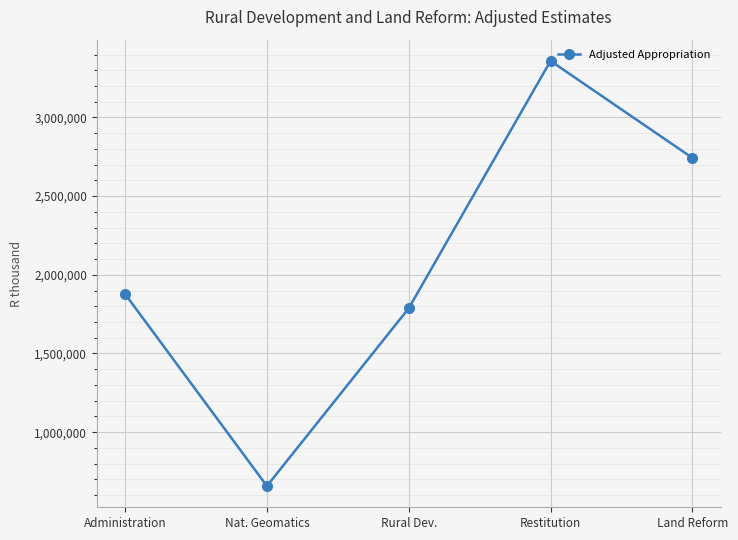

What is the value of the 5th point from the left?

2743055